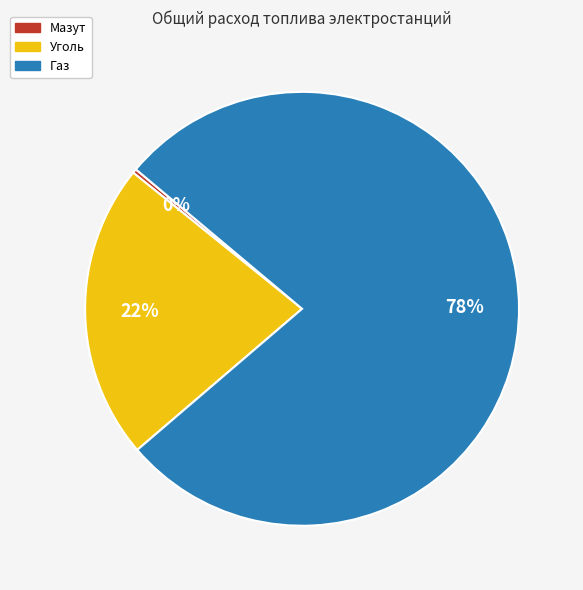

Rank the categories by value from highest to lowest.

Газ, Уголь, Мазут